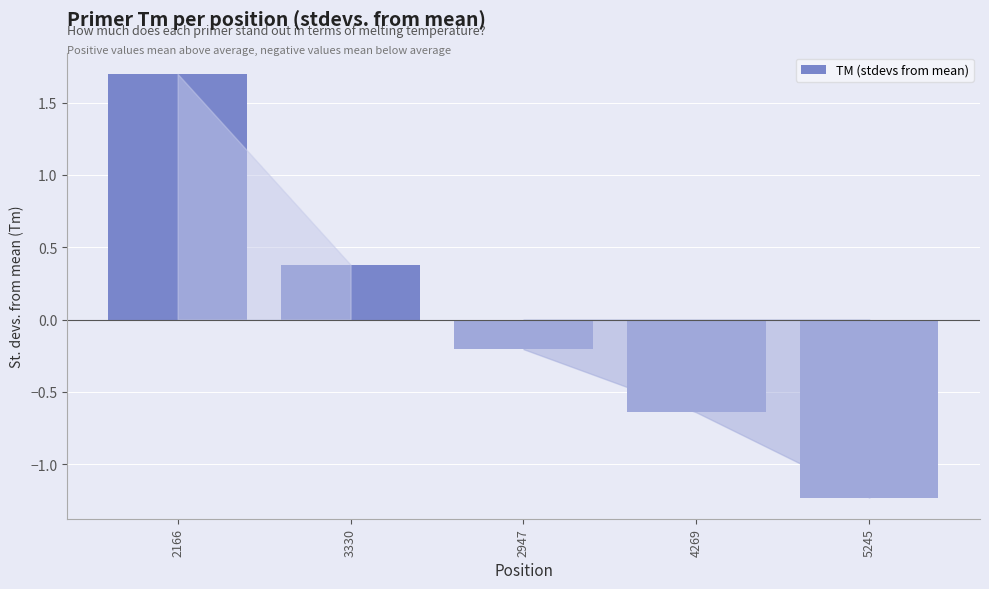

What is the label of the 2nd bar from the left?

3330